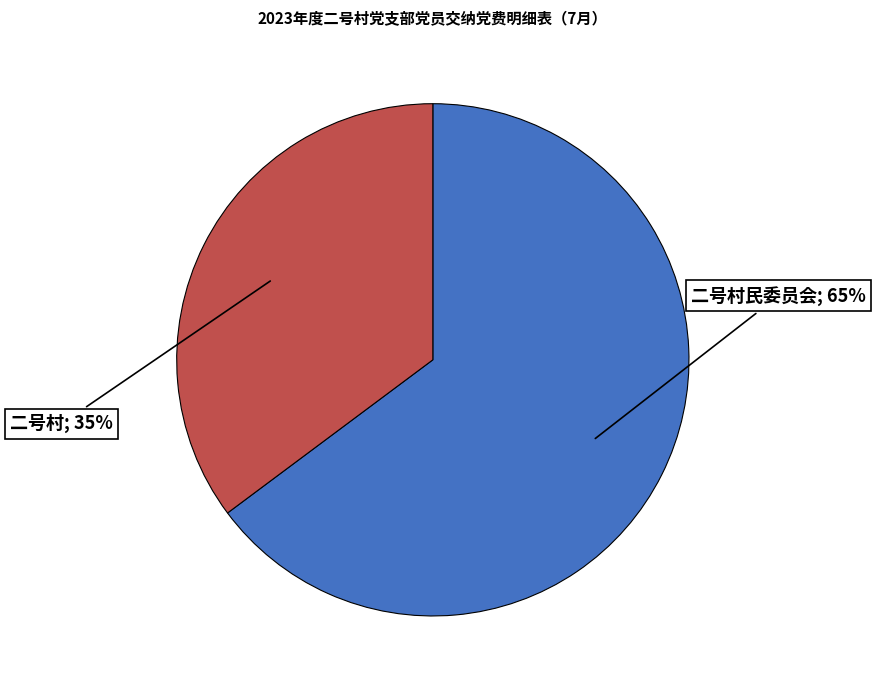

To the nearest percent, what percentage of the pie is 二号村; 35%?

35%